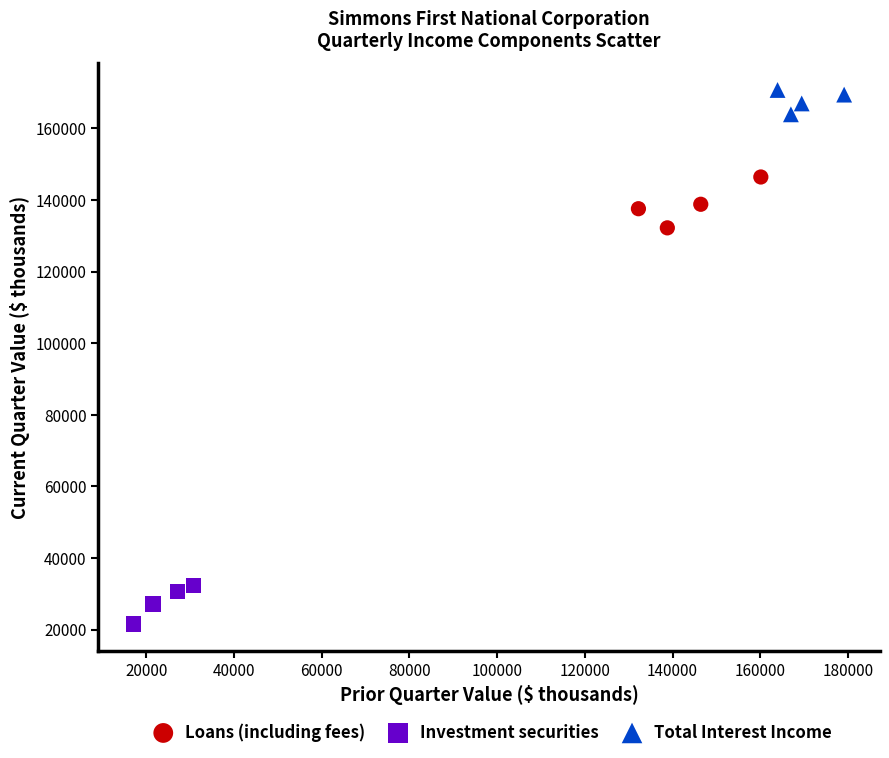

Which series contains the lowest Y value?

Investment securities